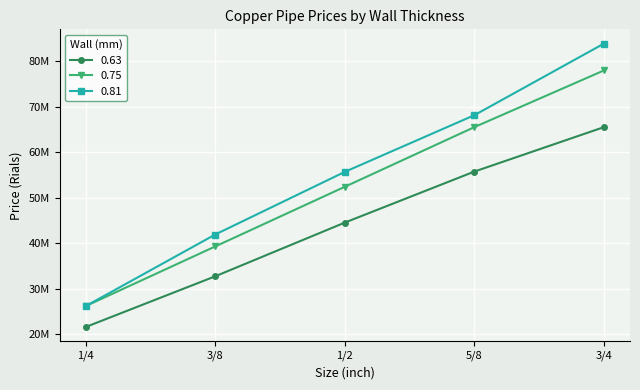

Reading left to right, what are all the values shown in this chart?

0.63: 21636450	32782500	44584200	55797823	65565000
0.75: 26226000	39339000	52452000	65565000	78022350
0.81: 26226000	41961600	55730250	68187600	83923200